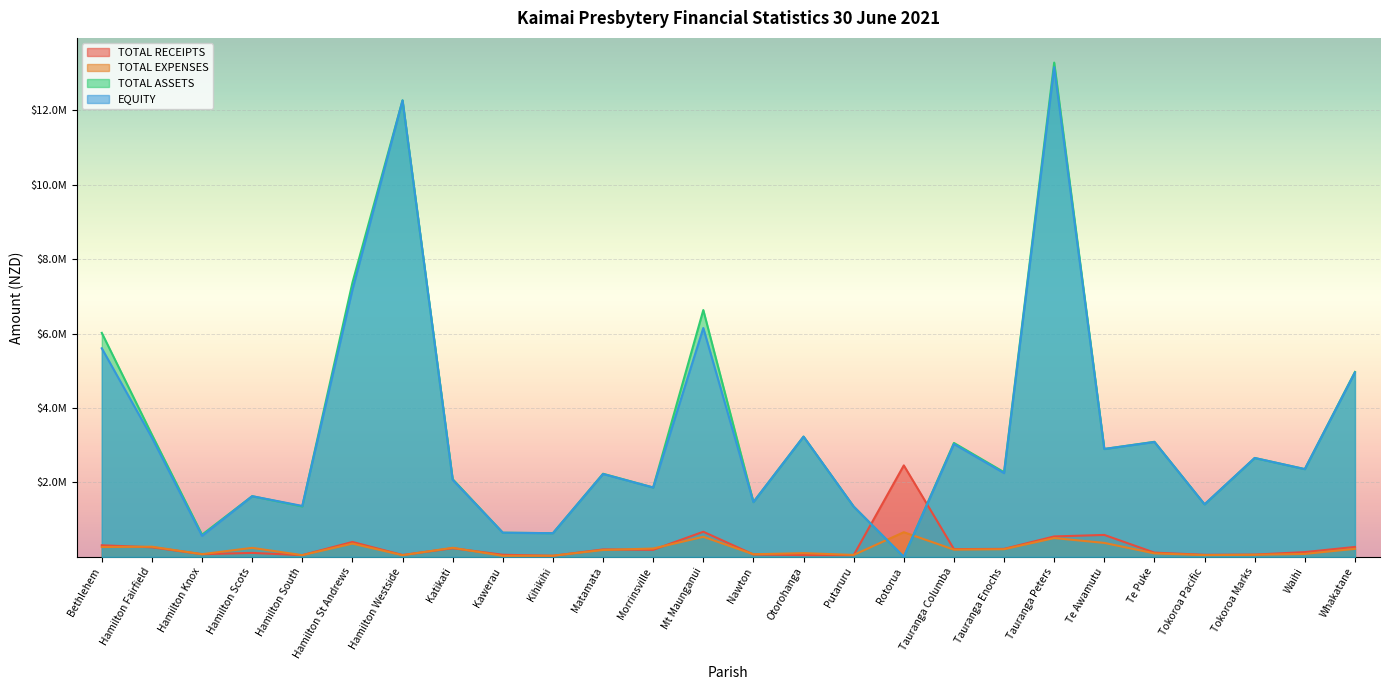

Which series changed the most between Hamilton South and Hamilton Westside?

TOTAL ASSETS